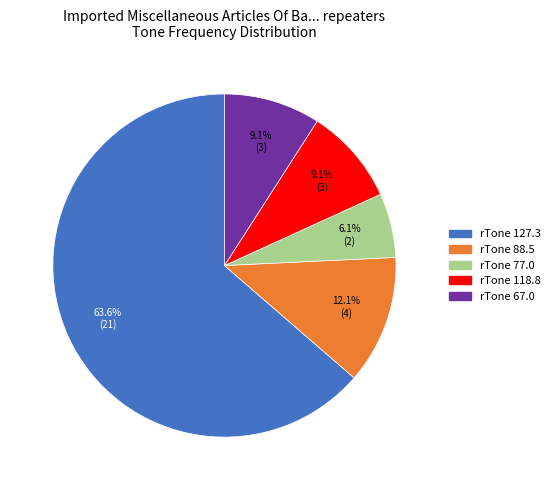

Is there a majority slice in this chart?

Yes